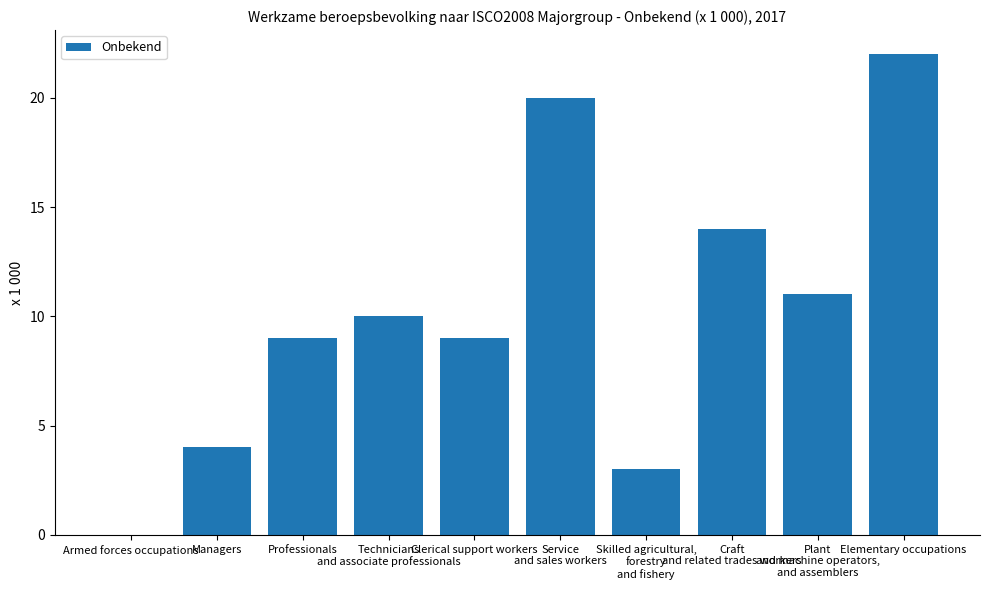

At which label is the value closest to 11?

Plant
and machine operators,
and assemblers